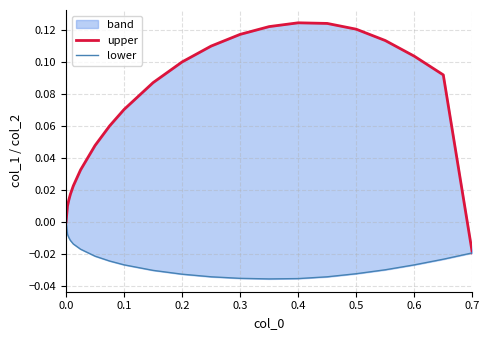

How many lines are shown in the chart?

2